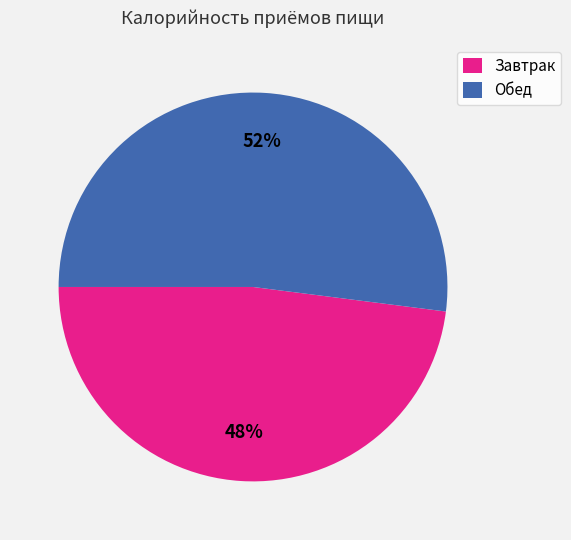

Is the sum of Обед and Завтрак greater than half?

Yes